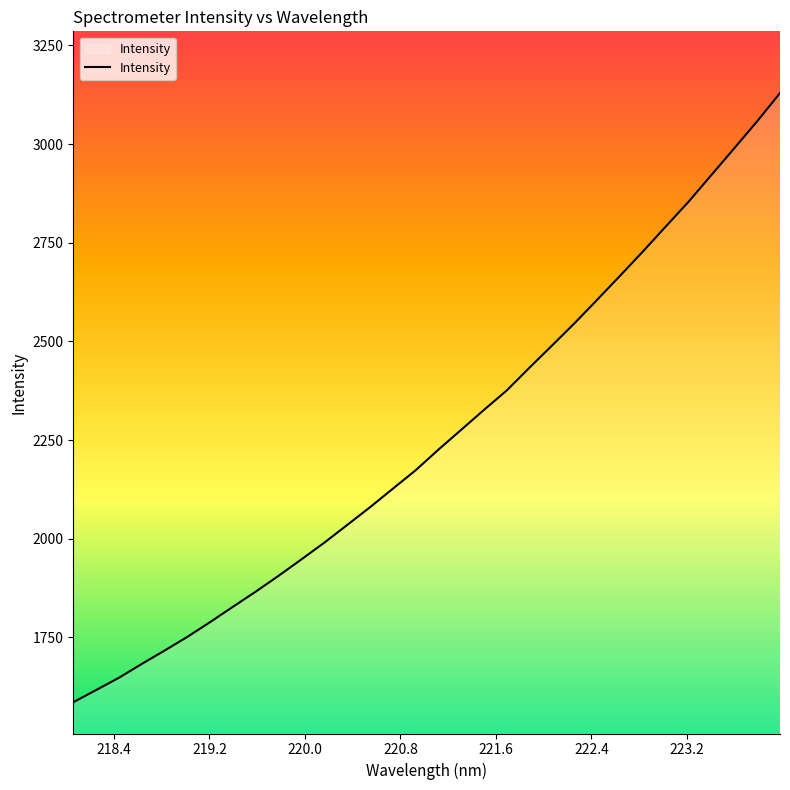

What is the maximum value shown in the chart?

3129.3